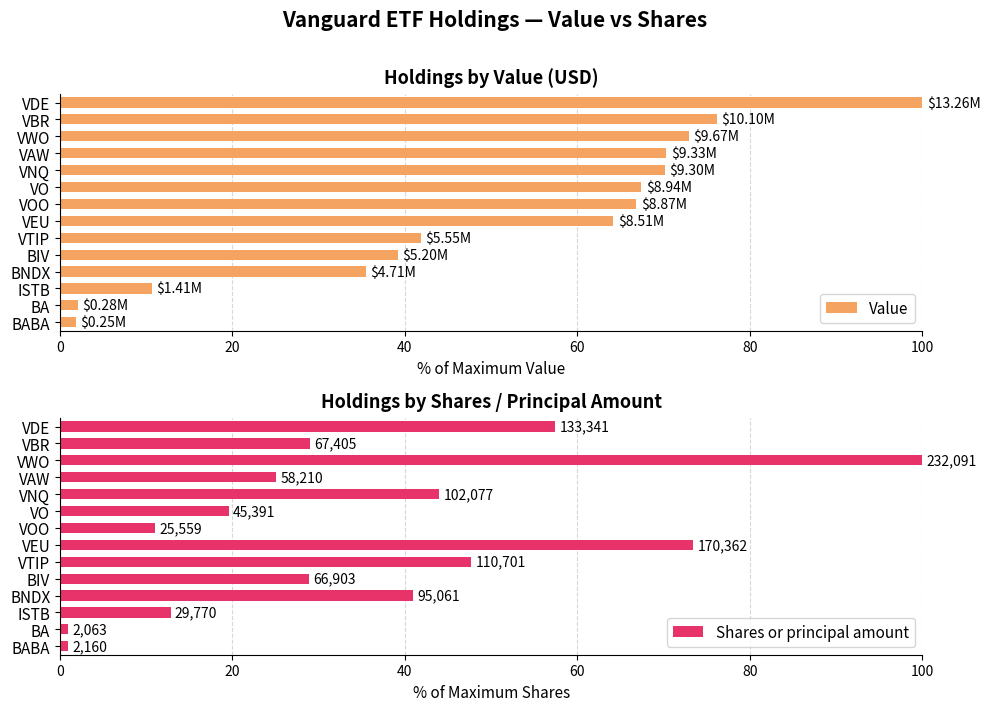

Which series has the widest spread of values?

Shares or principal amount